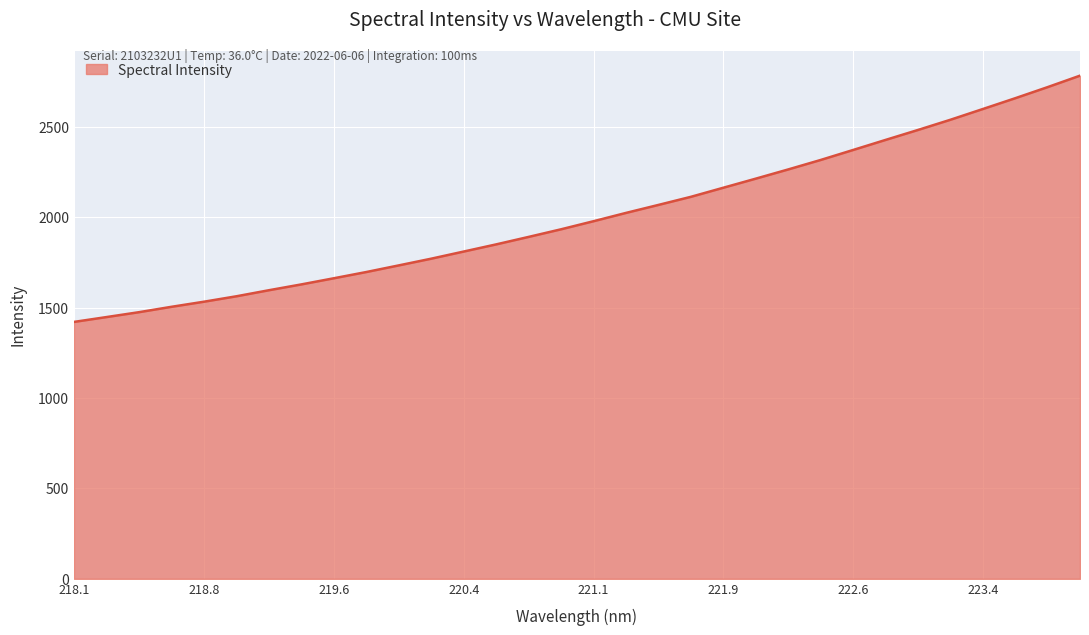

What is the difference between the maximum and minimum values?

1361.8